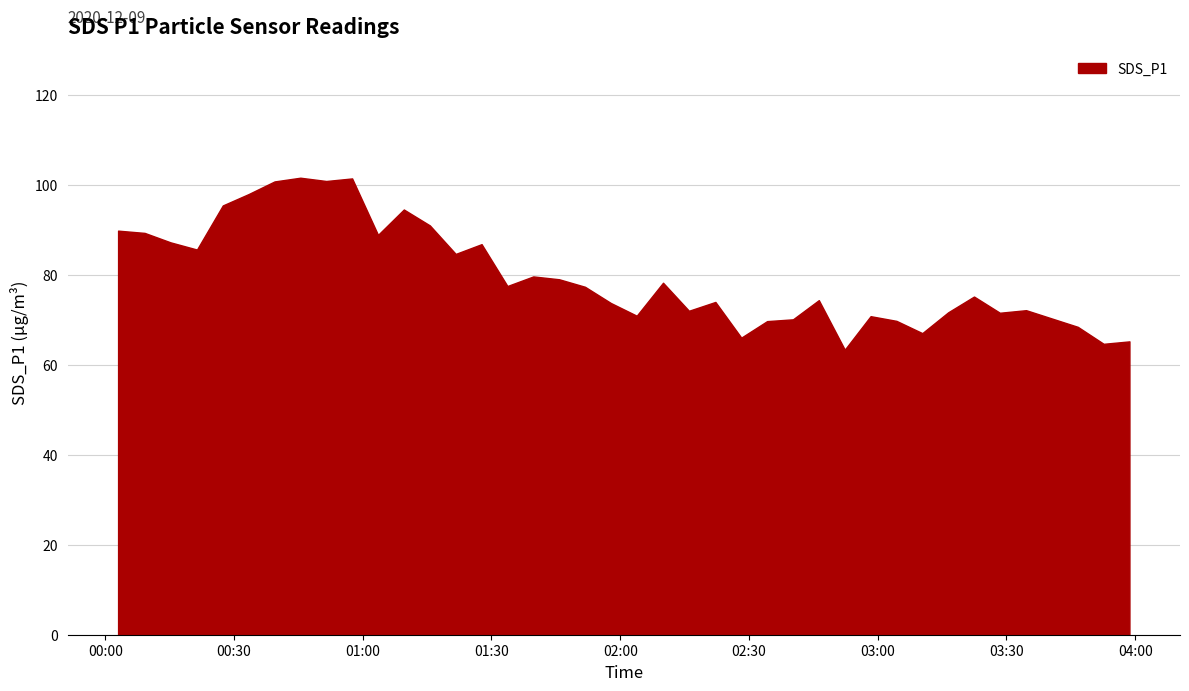

What is the greatest value displayed?

101.5